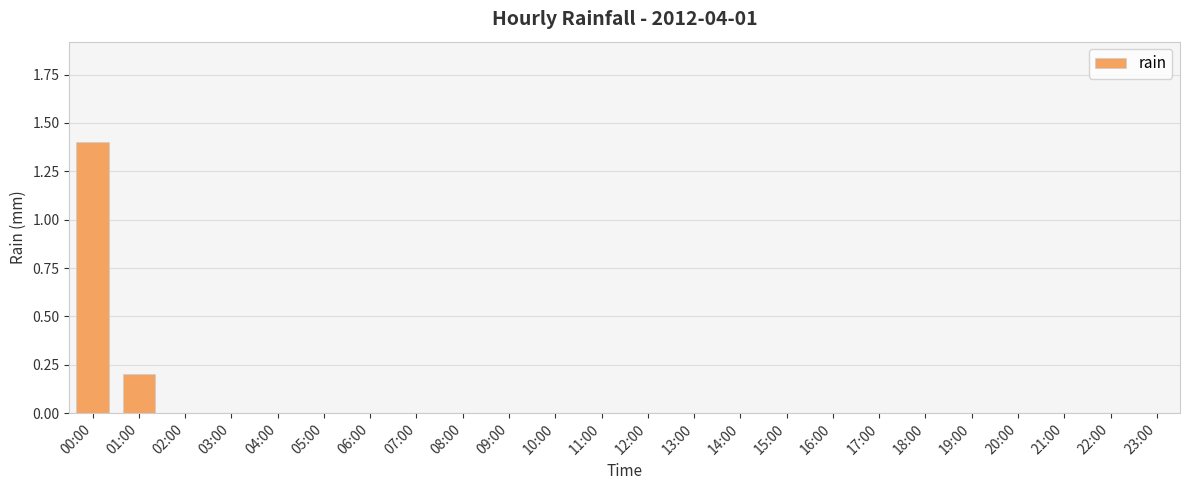

Which category has the highest value across all series?

00:00